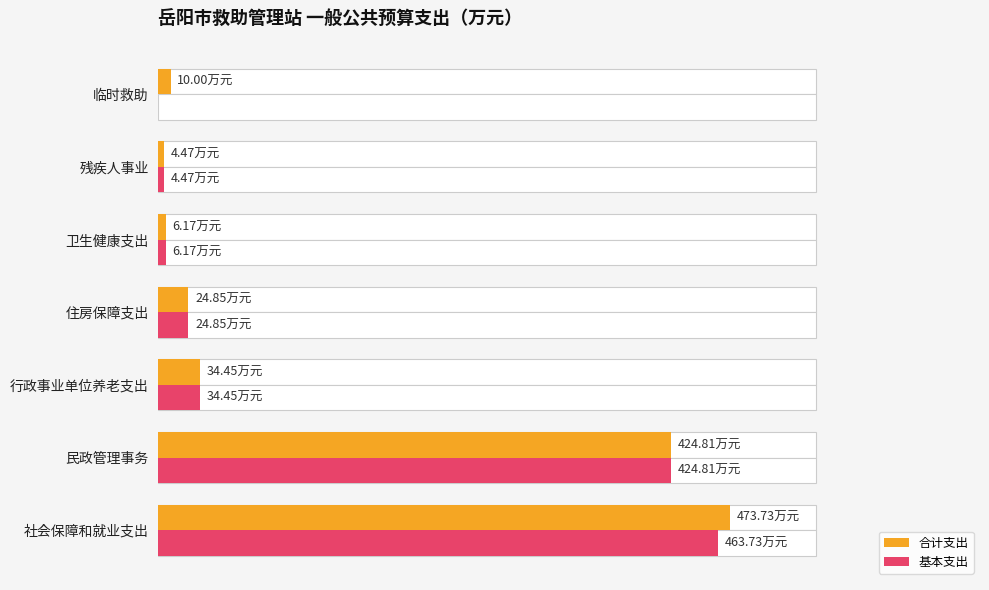

How many data points in 合计支出 are above 24?

4